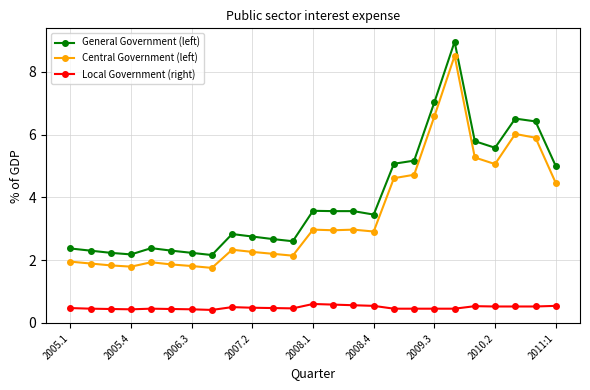

What is the minimum value for Central Government (left)?

1.8